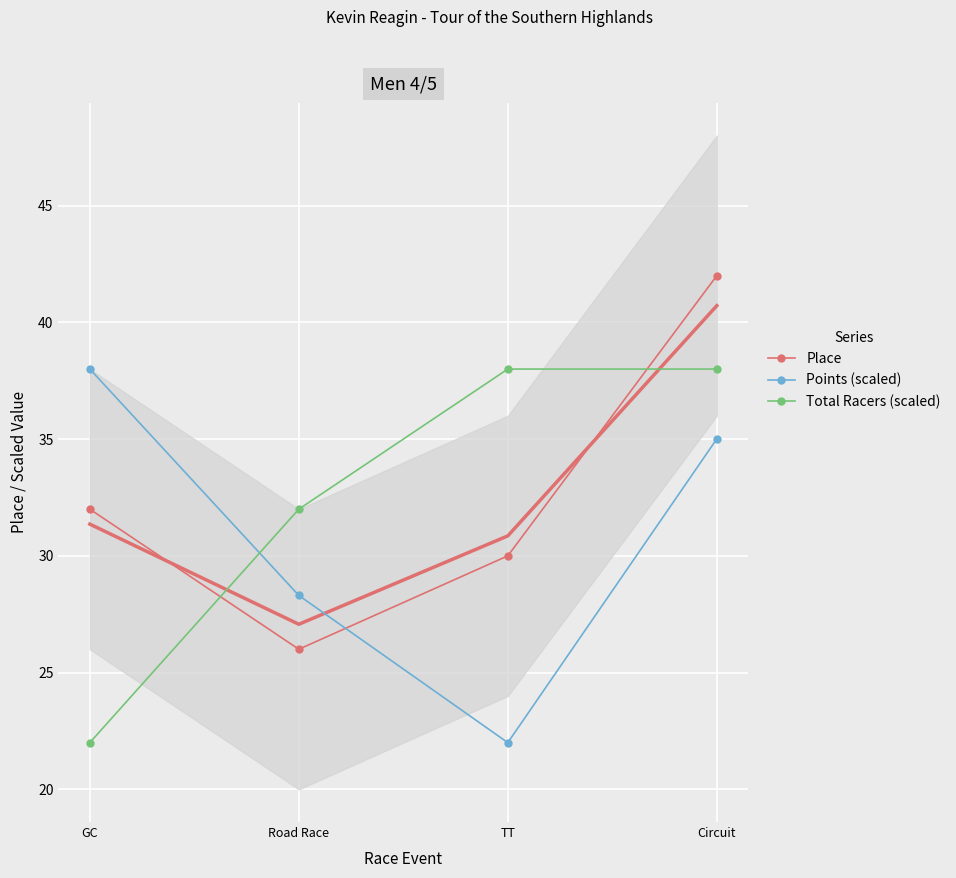

Is it true that Total Racers (scaled) equals 32.0 at Road Race?

True